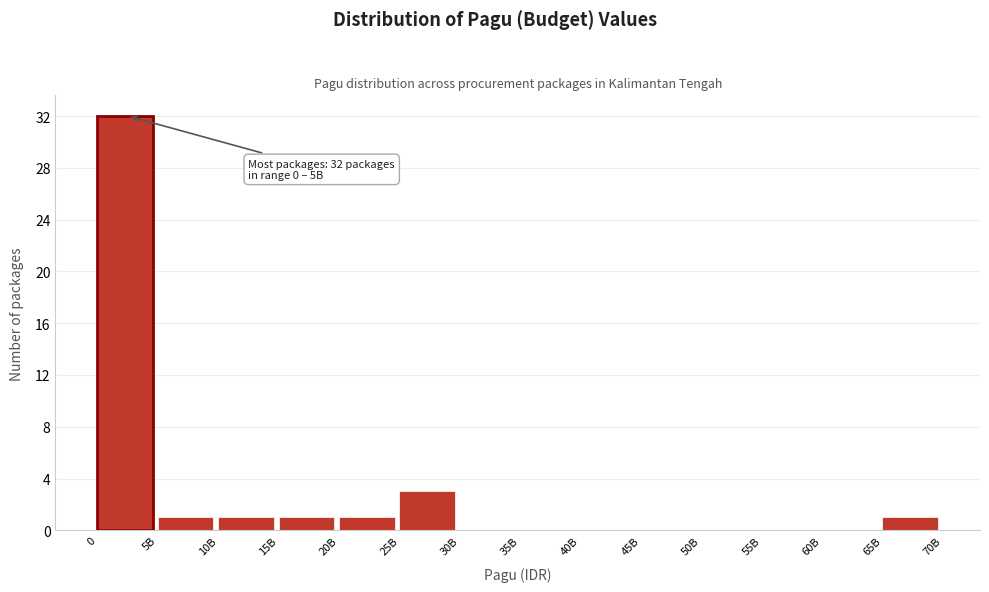

Reading right to left, transcribe all the data shown in this chart.

65B=1	60B=0	55B=0	50B=0	45B=0	40B=0	35B=0	30B=0	25B=3	20B=1	15B=1	10B=1	5B=1	0=32